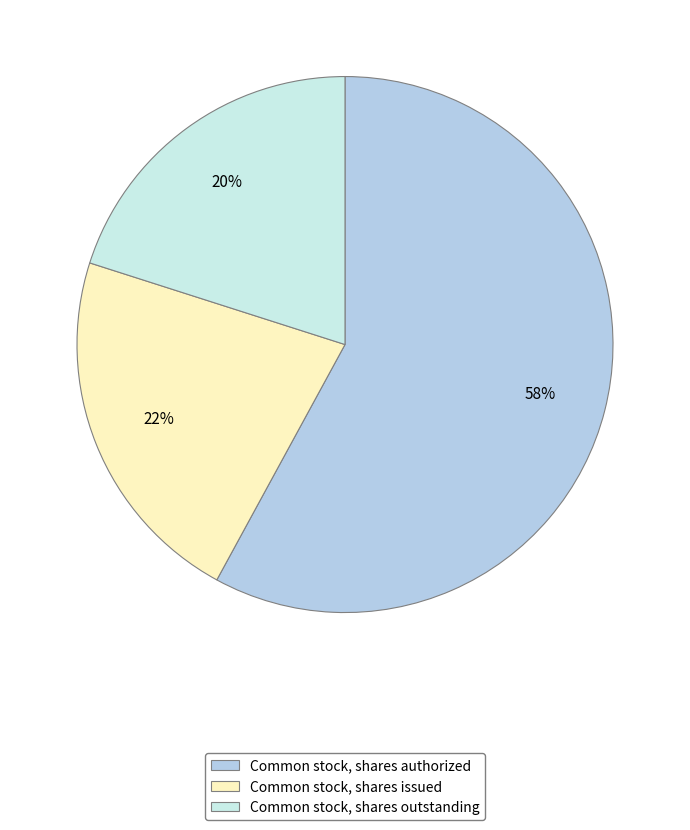

Is it true that Common stock, shares authorized is 49% of the pie?

False